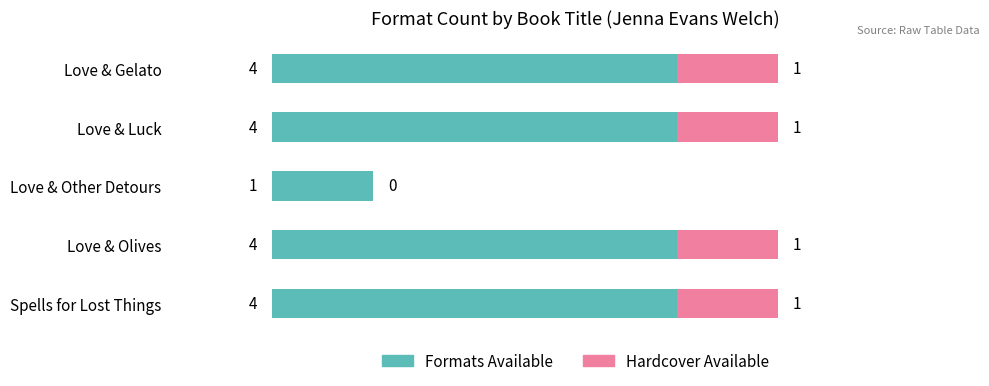

True or false: Formats Available has a value of 6 at Spells for Lost Things.

False